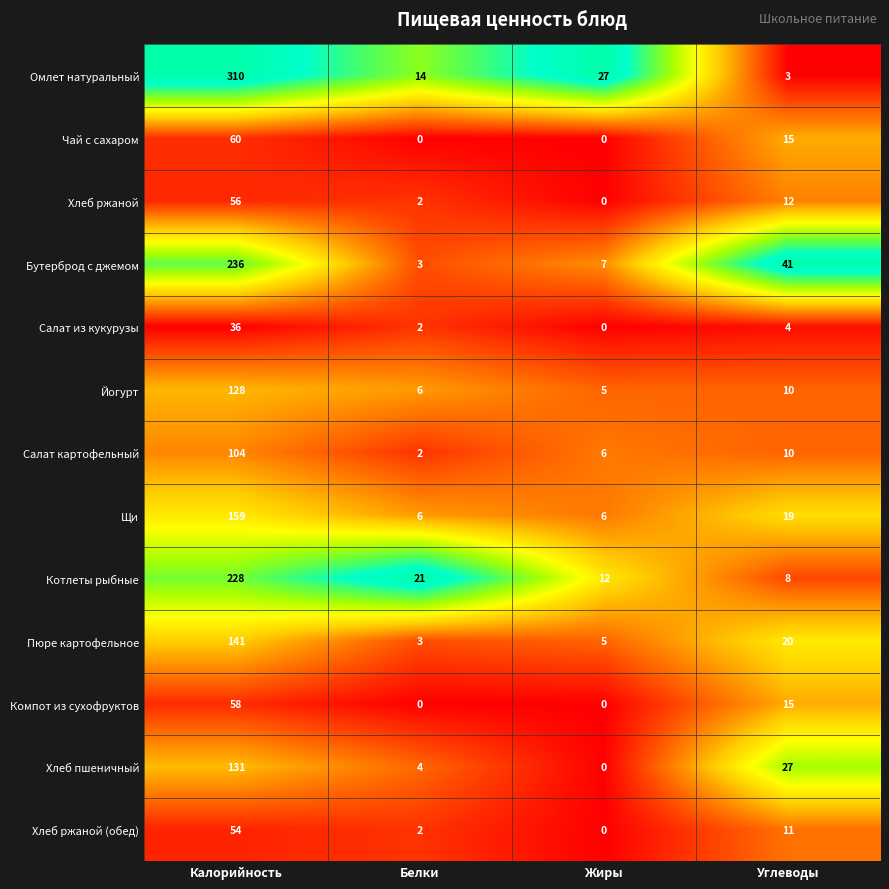

At which category is the sum across all series the highest?

Калорийность